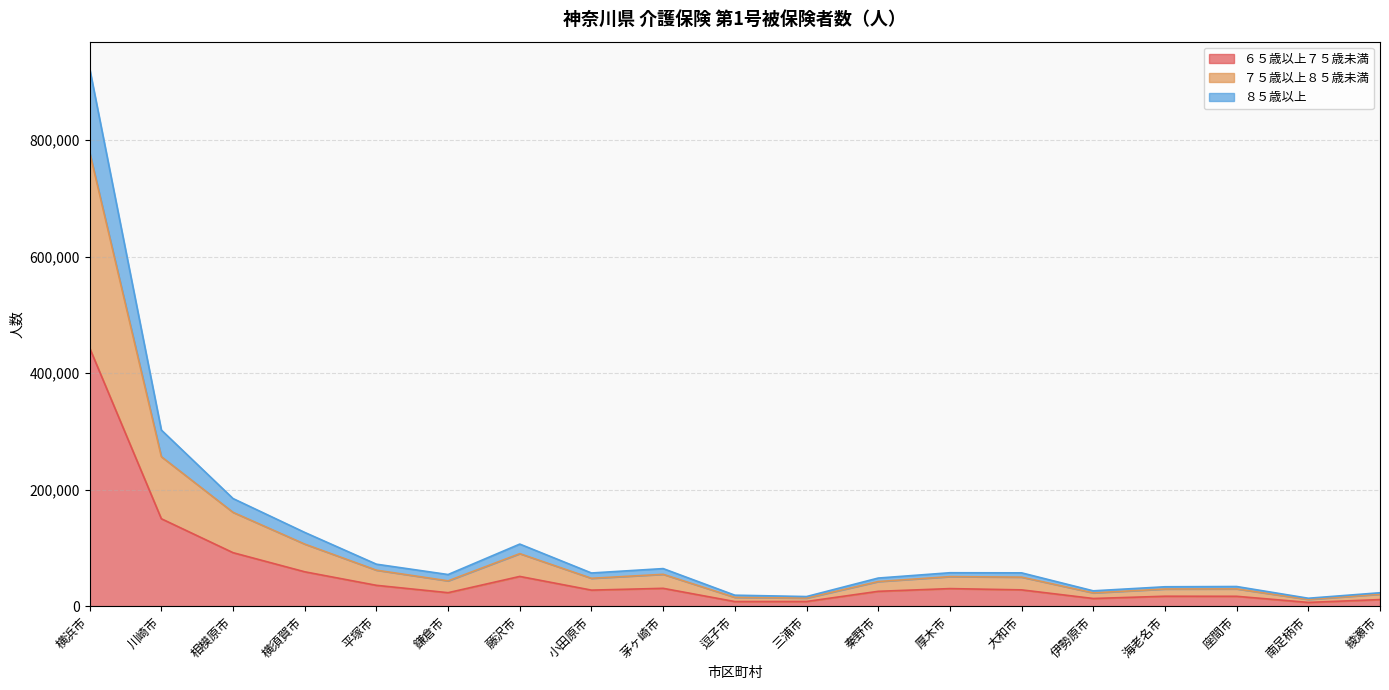

At which category is the sum across all series the highest?

横浜市